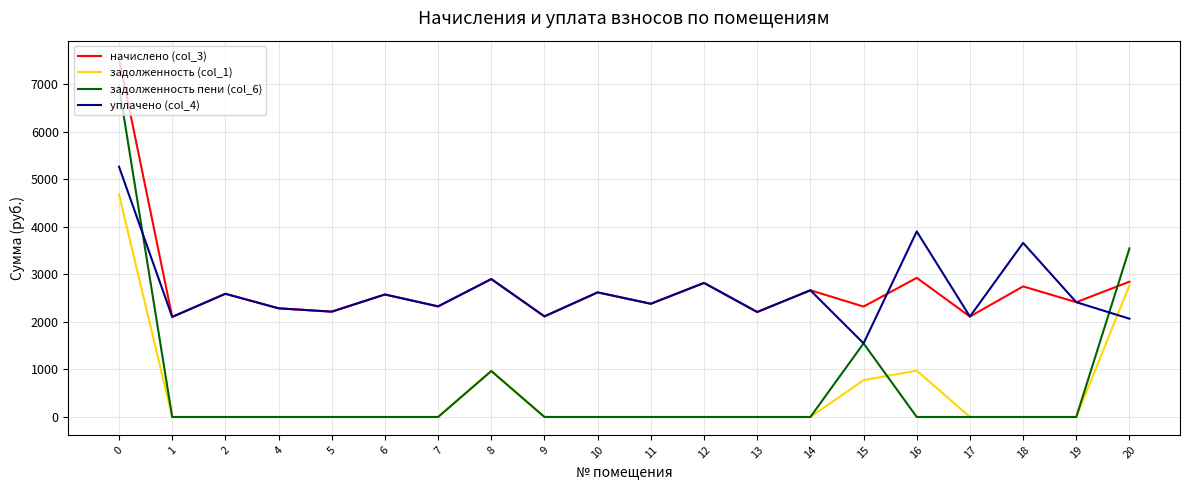

What is the maximum value shown in the chart?

7540.0